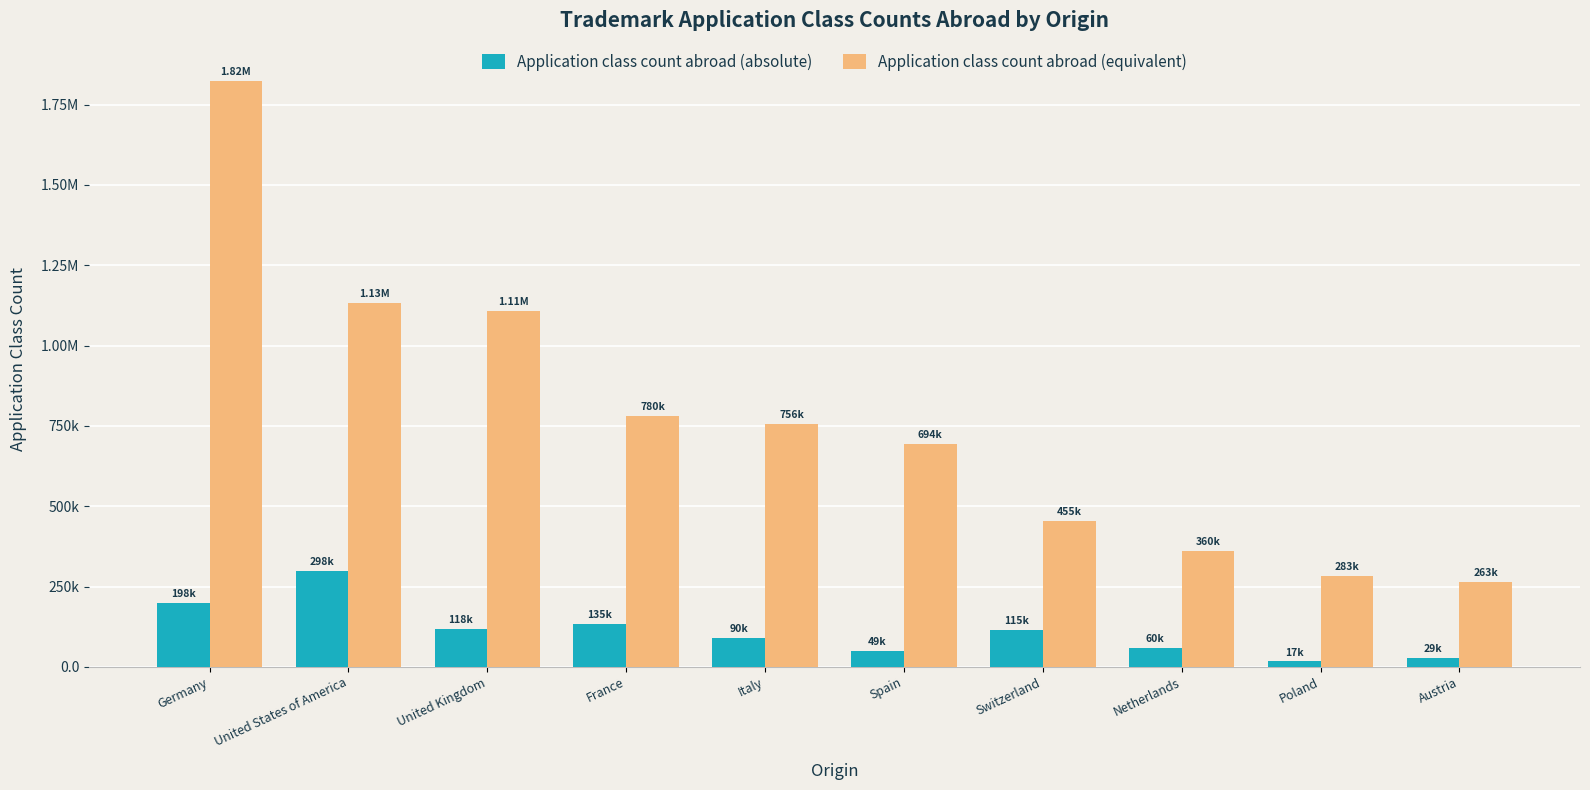

What are all the series names shown in the legend?

Application class count abroad (absolute), Application class count abroad (equivalent)